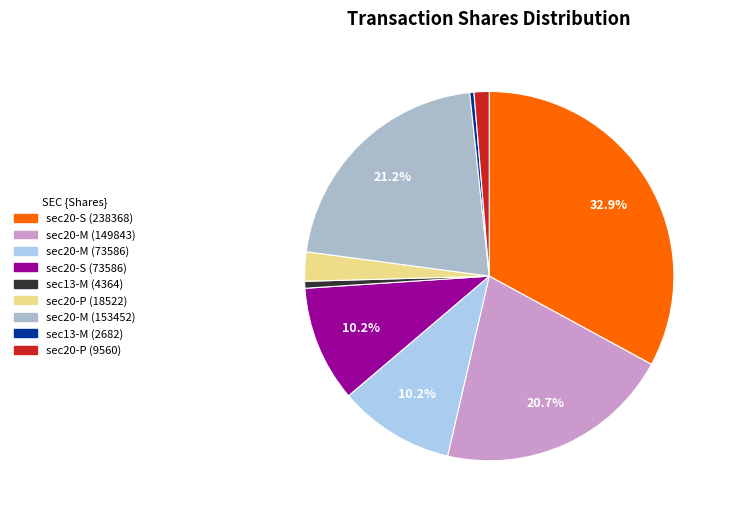

What is the largest slice in the pie chart?

S-238368